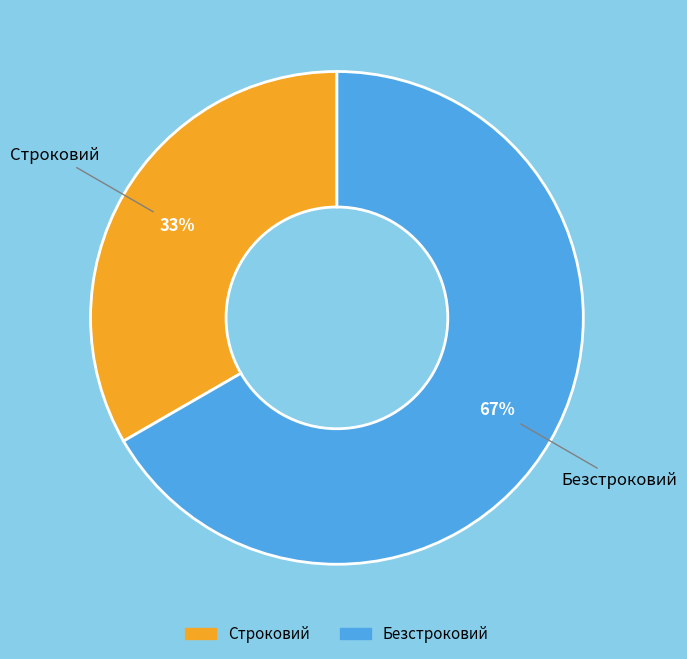

Which category has the biggest portion of the pie?

Безстроковий